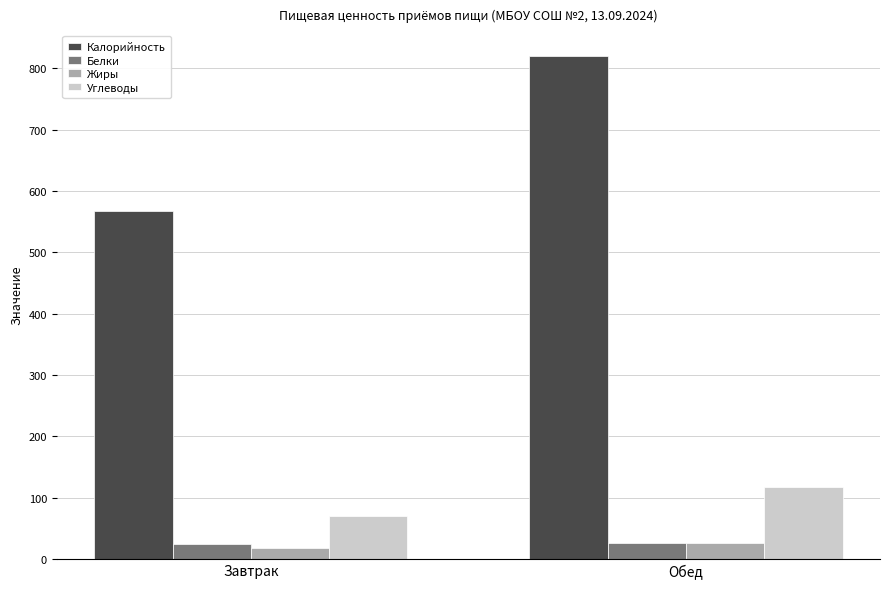

What is the sum of all Жиры values?

44.9